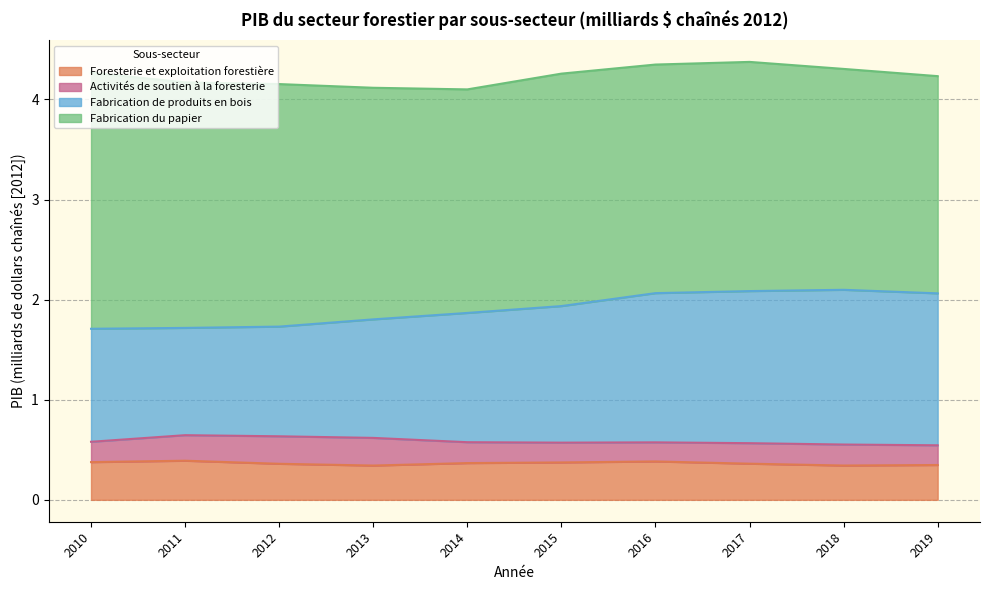

How many lines are shown in the chart?

4